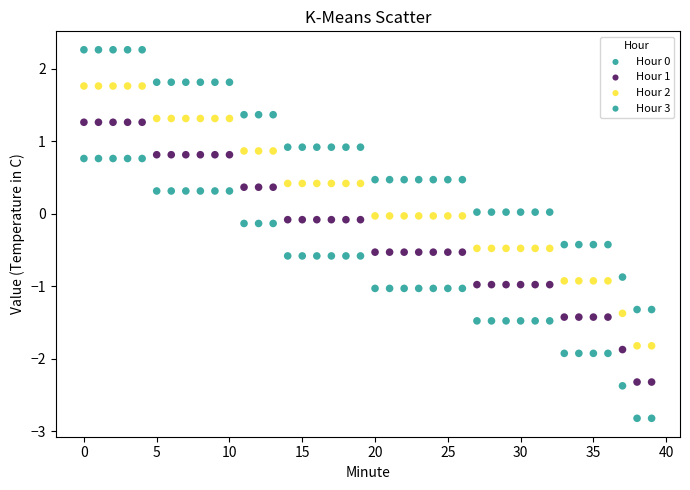

How many data points are displayed?

160